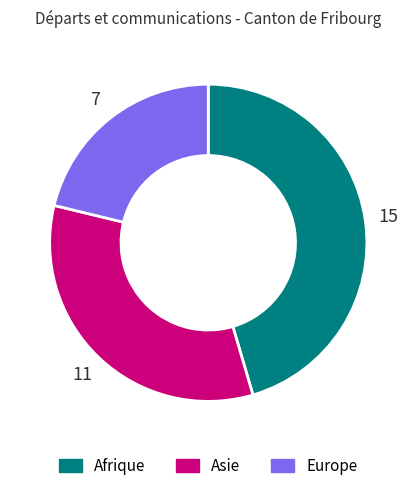

True or false: Asie accounts for 33% of the total.

True